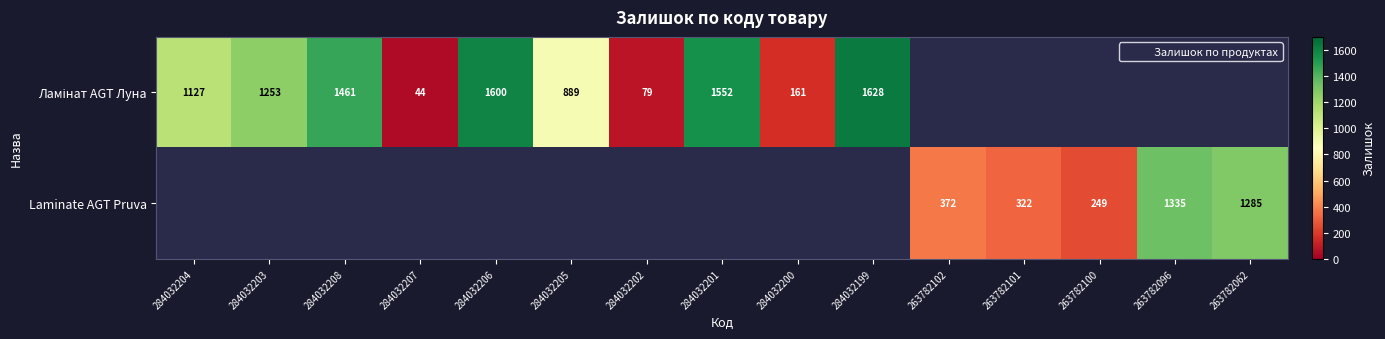

How many categories are shown in the chart?

15